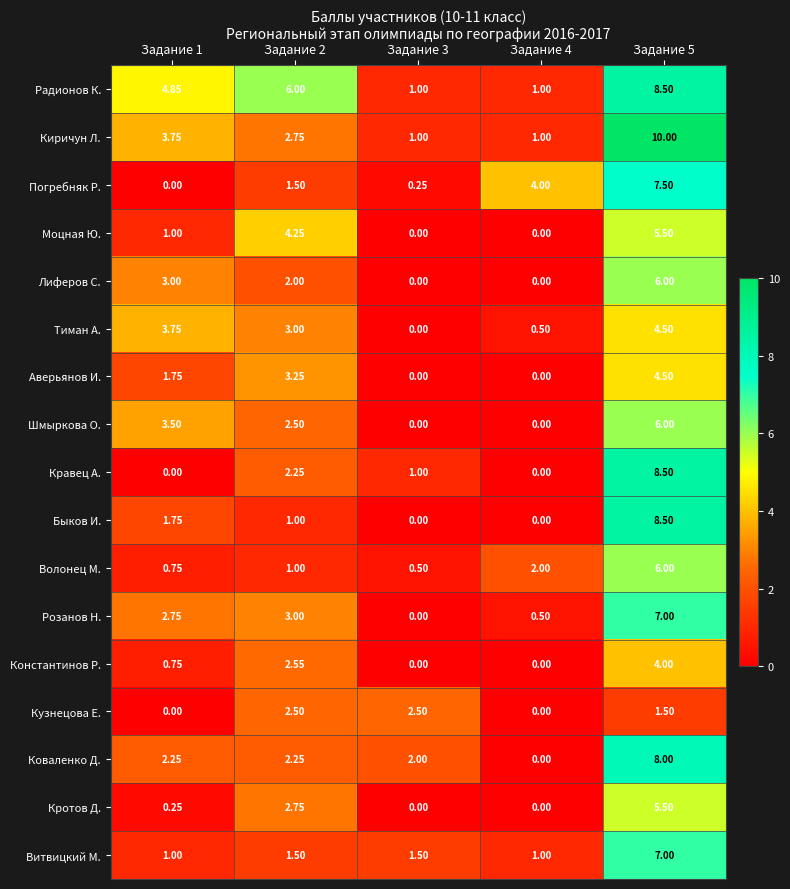

Is the value of Коваленко Д. at Задание 2 greater than the value of Кравец А. at Задание 3?

Yes